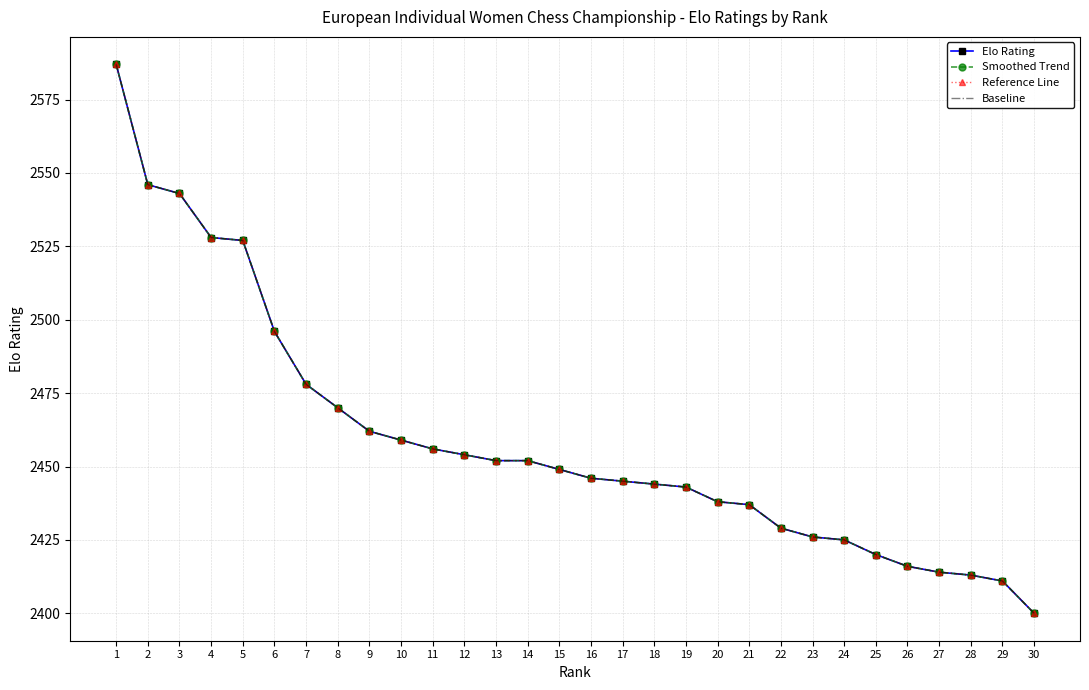

True or false: Reference Line and Baseline intersect in this chart.

False